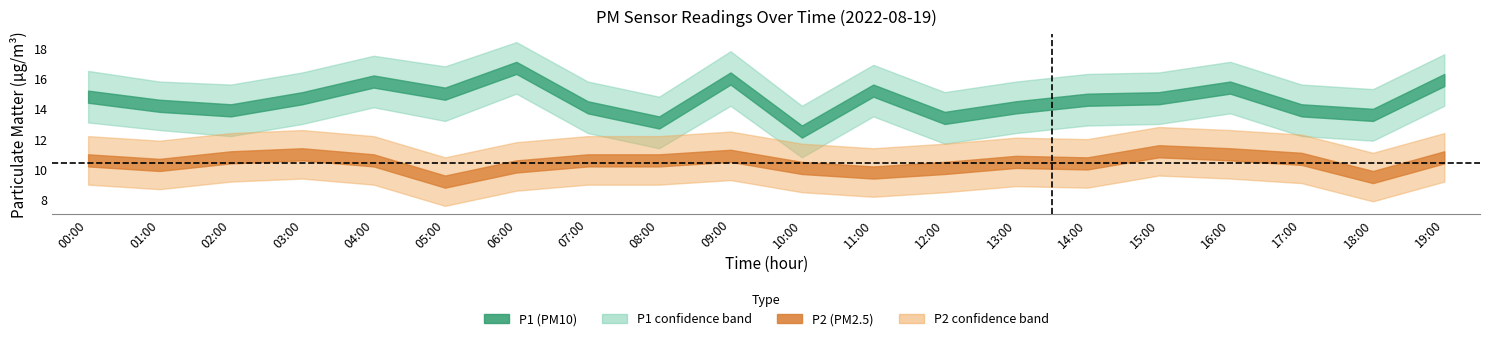

How many values in the P2 series are below 10?

3